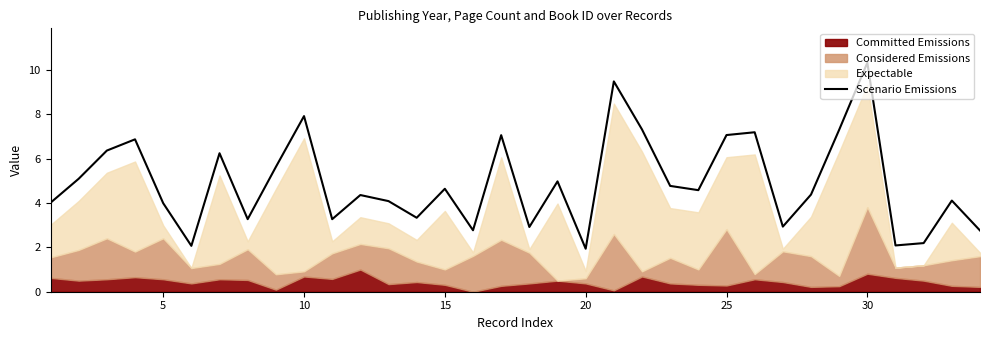

True or false: Scenario Emissions has a value of 1.3 at 20.

False